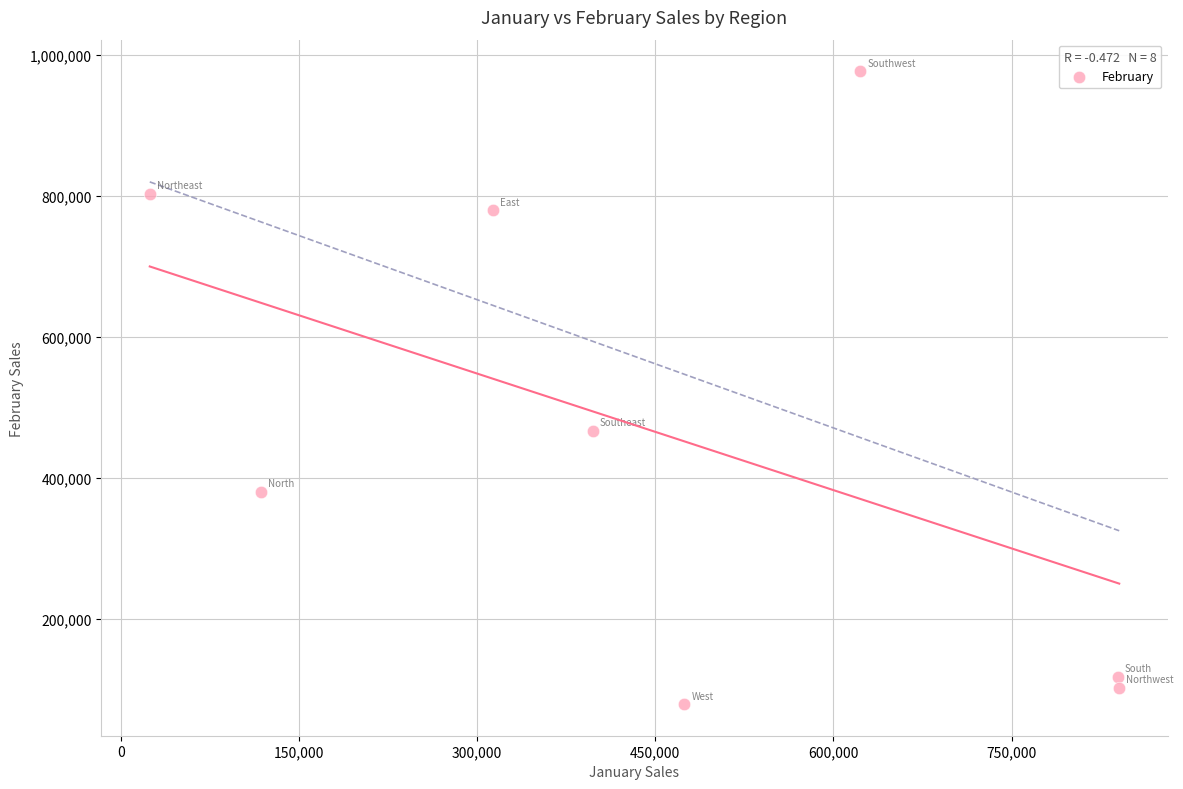

What is the average X value?

453800.4